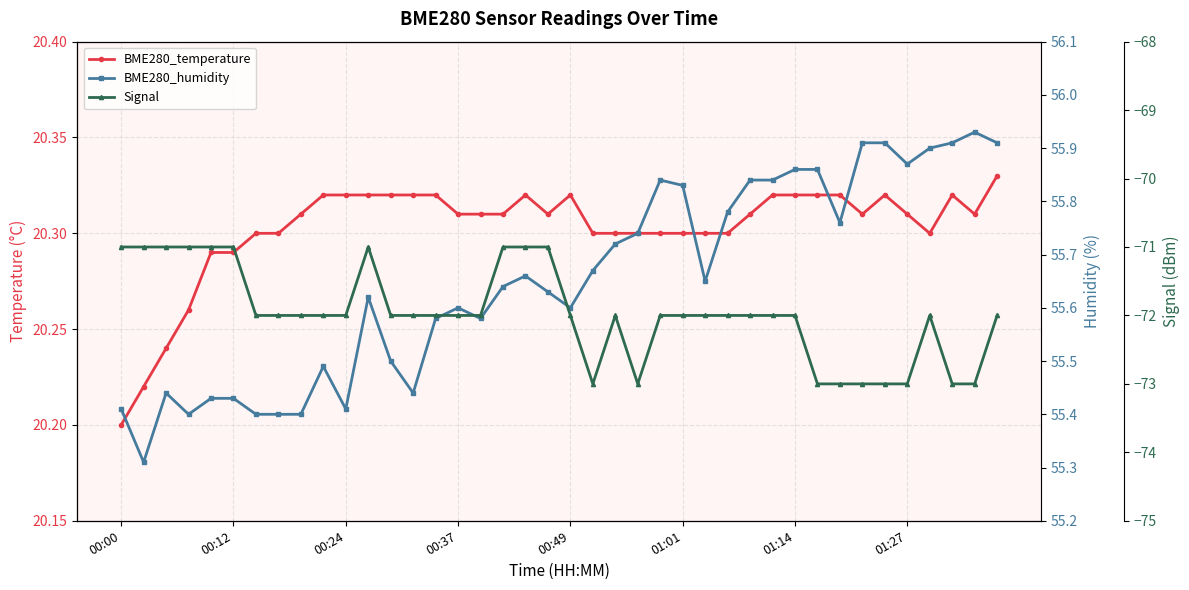

What is the minimum value for BME280_humidity?

55.3